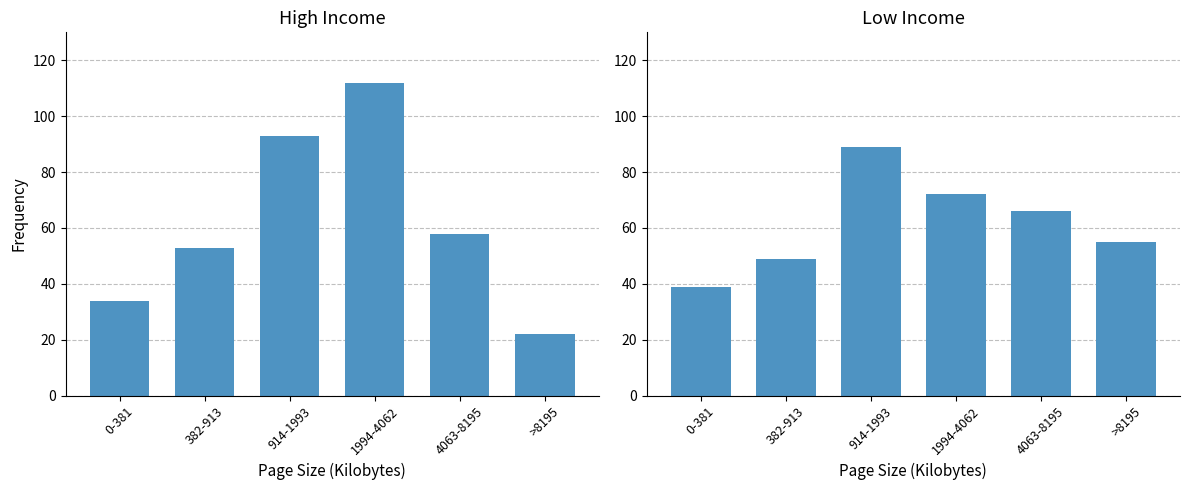

Reading left to right, what are all the values shown in this chart?

High Income: 34	53	93	112	58	22
Low Income: 39	49	89	72	66	55